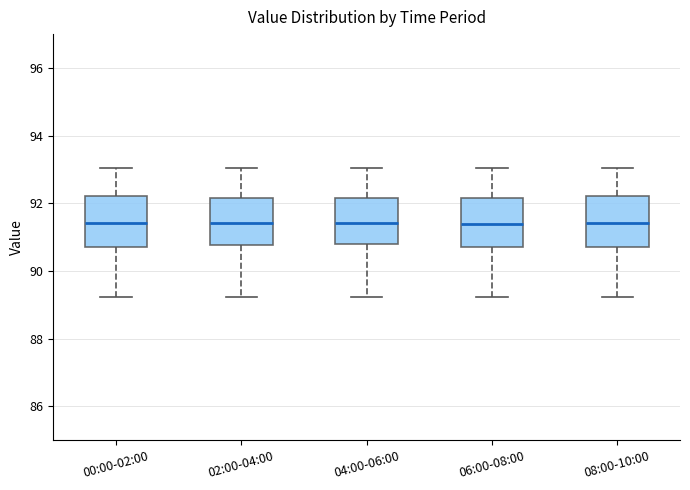

Reading left to right, read every box against the y-axis: the position of its median line, the range the box covers, and the ends of its whiskers. The values are not printed on the chart, so give them approximately, as read against the axis.

00:00-02:00: median 91.4, box 90.8 to 92.2, whiskers 89.2 to 93.0
02:00-04:00: median 91.4, box 90.8 to 92.2, whiskers 89.2 to 93.0
04:00-06:00: median 91.4, box 90.8 to 92.2, whiskers 89.2 to 93.0
06:00-08:00: median 91.4, box 90.8 to 92.2, whiskers 89.2 to 93.0
08:00-10:00: median 91.4, box 90.8 to 92.2, whiskers 89.2 to 93.0